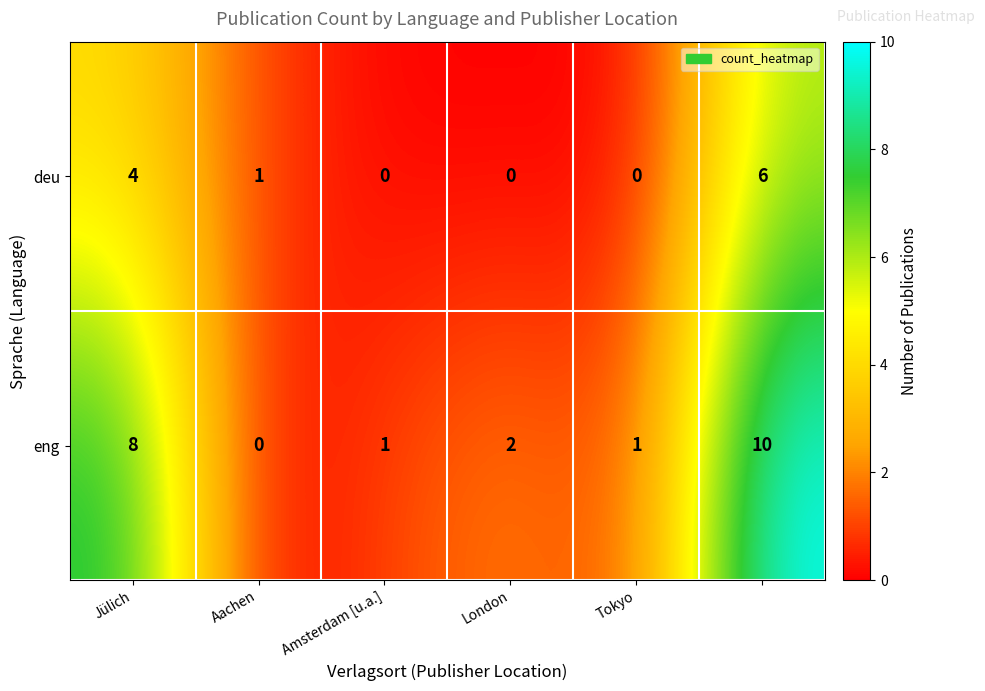

Which series has the widest spread of values?

eng